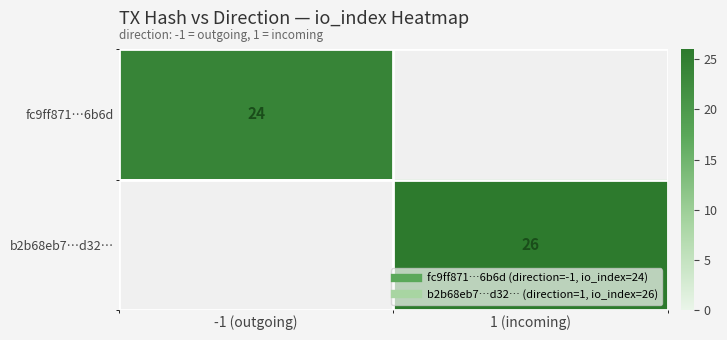

Count the number of categories in the chart.

2